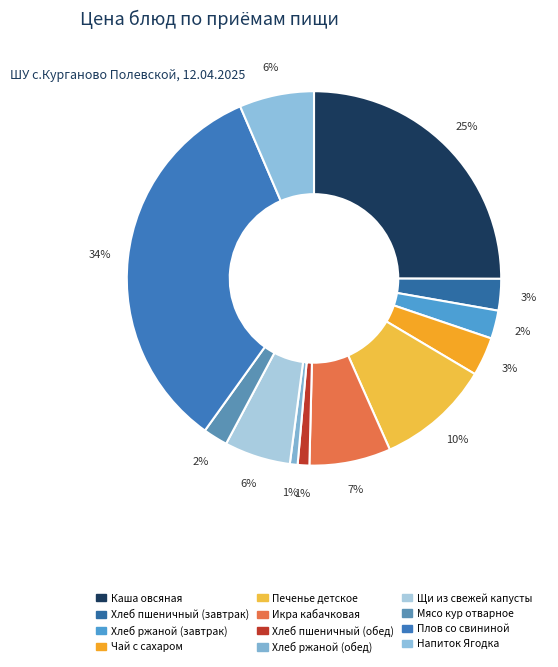

Does any single category account for the majority?

No